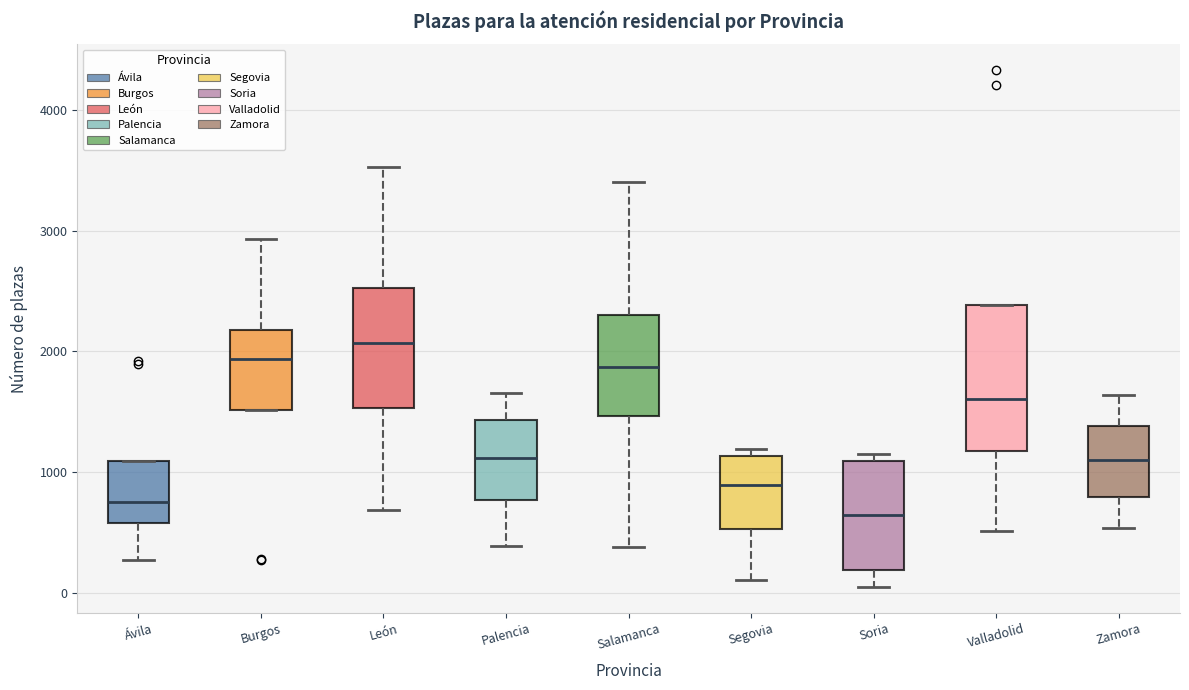

Comparing the boxes themselves (not the whiskers), which one is the tallest?

Valladolid